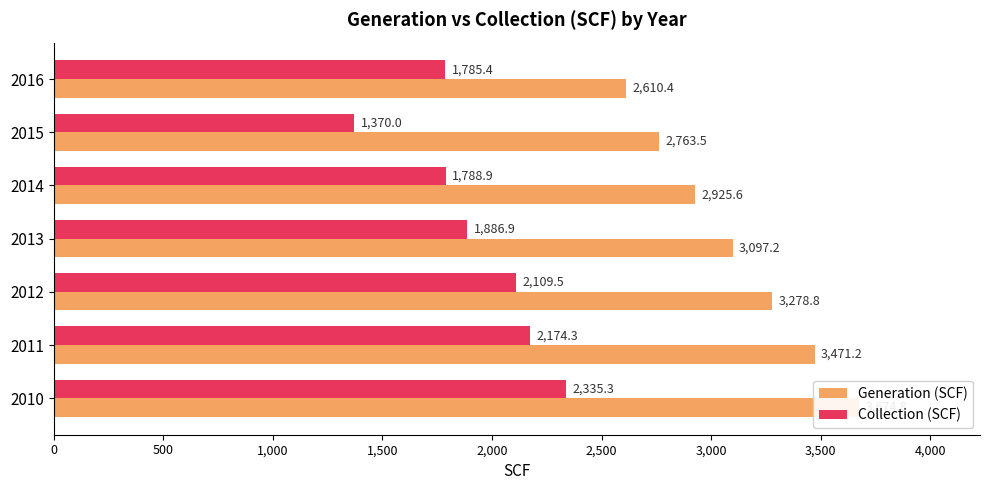

What is the difference between the second highest and second lowest values in the Generation (SCF) series?

707.7